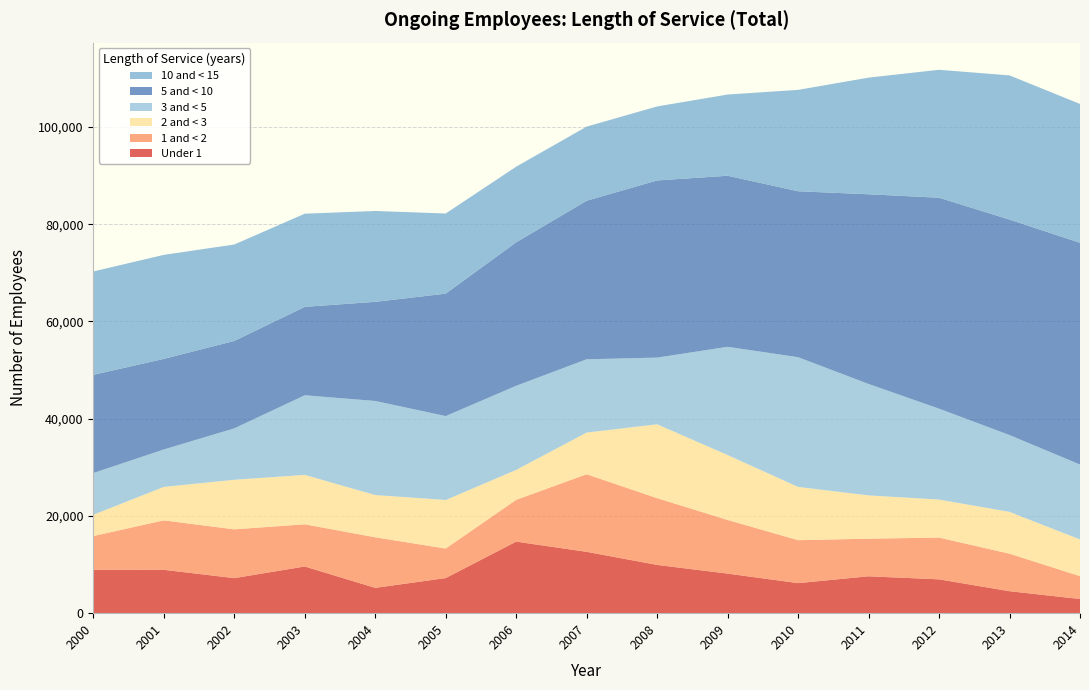

Reading right to left, extract all data points from this chart.

Under 1: 2014=2913	2013=4518	2012=6955	2011=7584	2010=6177	2009=8139	2008=9924	2007=12614	2006=14716	2005=7219	2004=5207	2003=9598	2002=7207	2001=8918	2000=8933
1 and < 2: 2014=4707	2013=7715	2012=8595	2011=7738	2010=8836	2009=11033	2008=13731	2007=15961	2006=8597	2005=6073	2004=10399	2003=8681	2002=10035	2001=10169	2000=6930
2 and < 3: 2014=7543	2013=8597	2012=7811	2011=8900	2010=10951	2009=13349	2008=15187	2007=8568	2006=6151	2005=9983	2004=8684	2003=10157	2002=10194	2001=6878	2000=4376
3 and < 5: 2014=15403	2013=15805	2012=18698	2011=22919	2010=26679	2009=22261	2008=13717	2007=15074	2006=17304	2005=17260	2004=19351	2003=16380	2002=10572	2001=7708	2000=8581
5 and < 10: 2014=45598	2013=44310	2012=43379	2011=39007	2010=34124	2009=35175	2008=36432	2007=32602	2006=29503	2005=25174	2004=20385	2003=18177	2002=17975	2001=18623	2000=20193
10 and < 15: 2014=28564	2013=29652	2012=26310	2011=23990	2010=20850	2009=16706	2008=15222	2007=15247	2006=15553	2005=16487	2004=18685	2003=19161	2002=19835	2001=21392	2000=21265